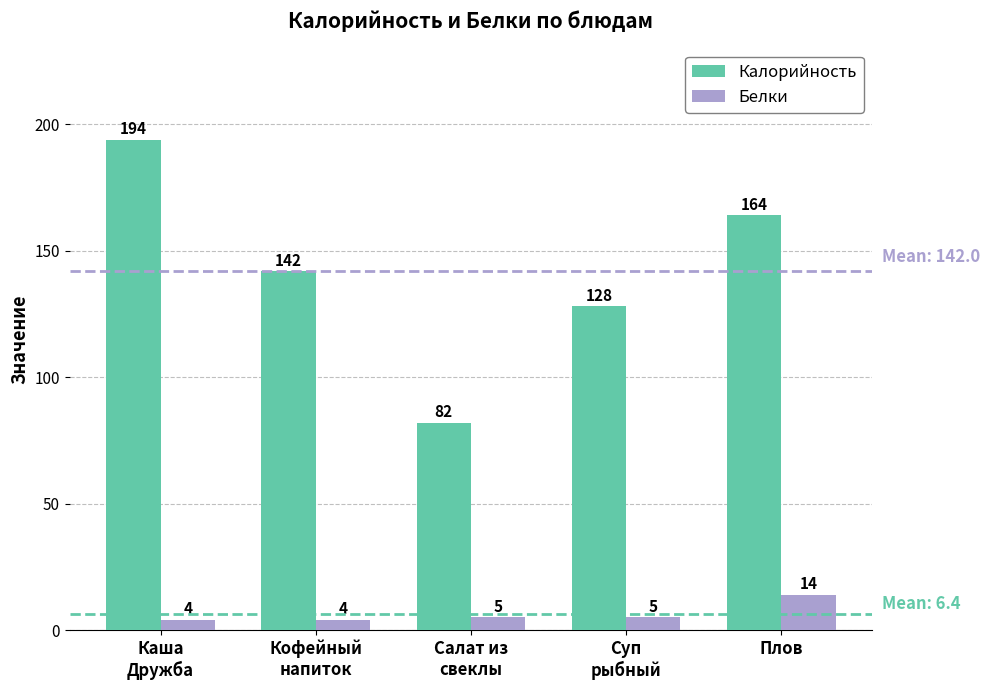

How many data points does each series have?

5